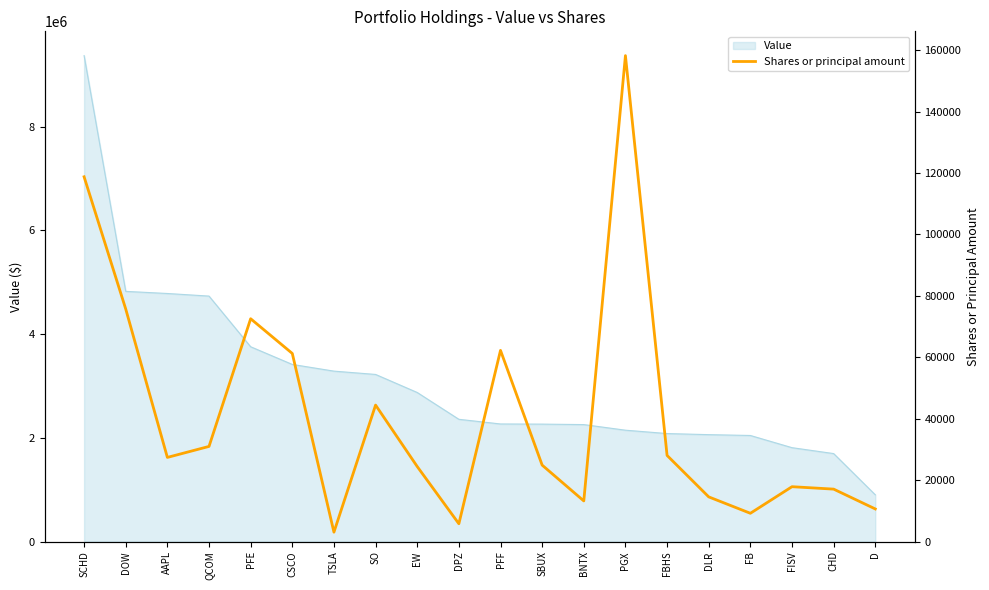

How many points are lower than both their immediate neighbors (excluding endpoints)?

5